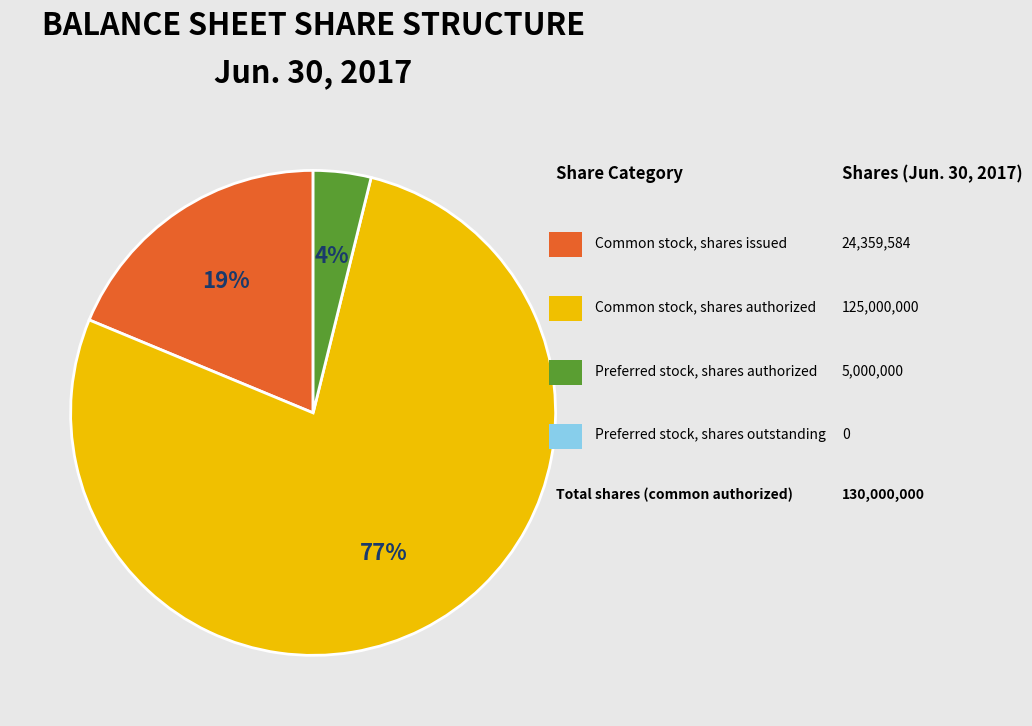

How many slices are in this pie chart?

3